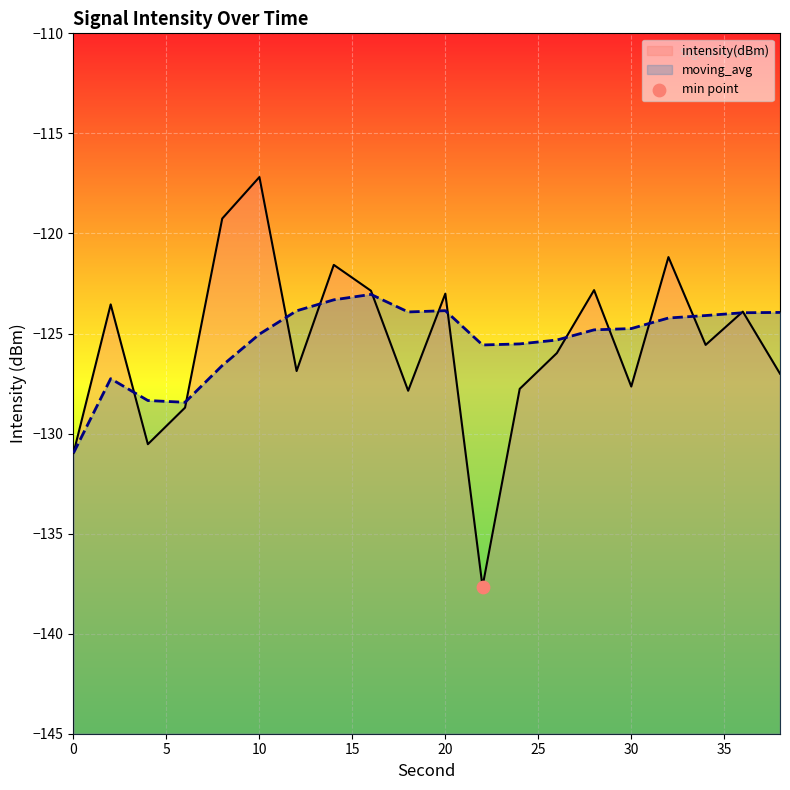

Is the value of intensity(dBm) at 10 greater than the value of moving_avg at 10?

Yes